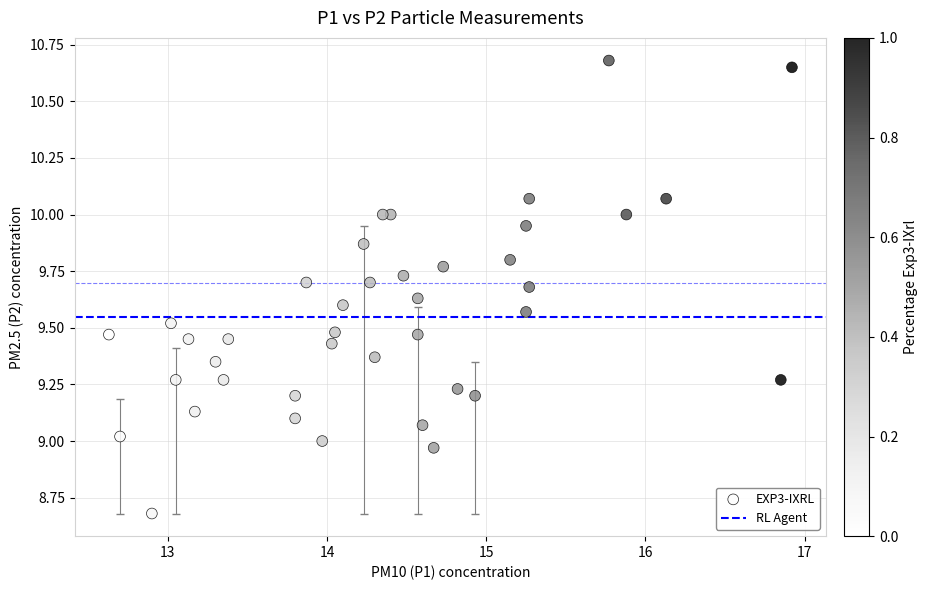

What is the range of Y values (max minus min)?

2.0